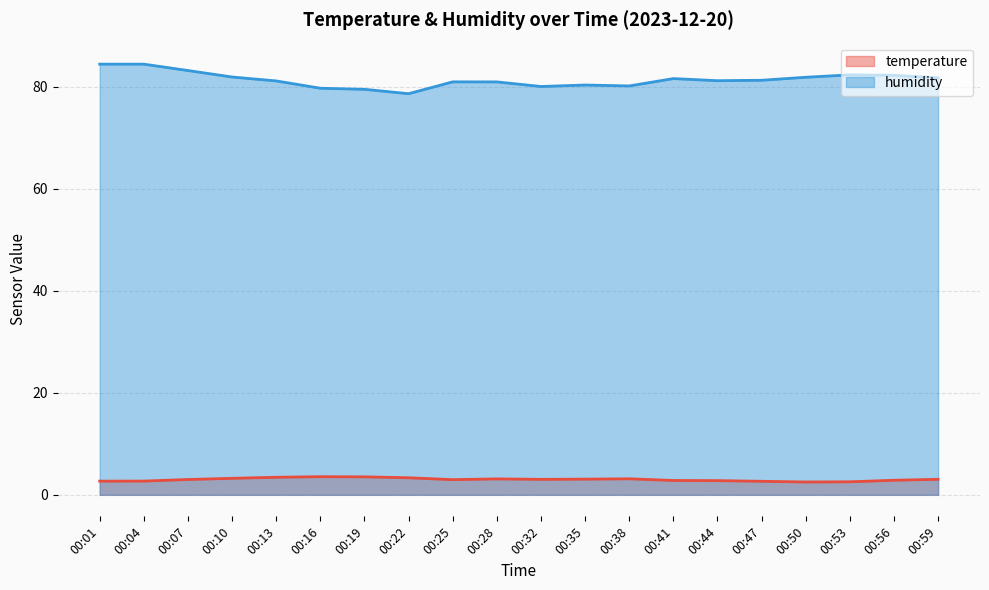

Which series changed the most between 00:13 and 00:47?

temperature